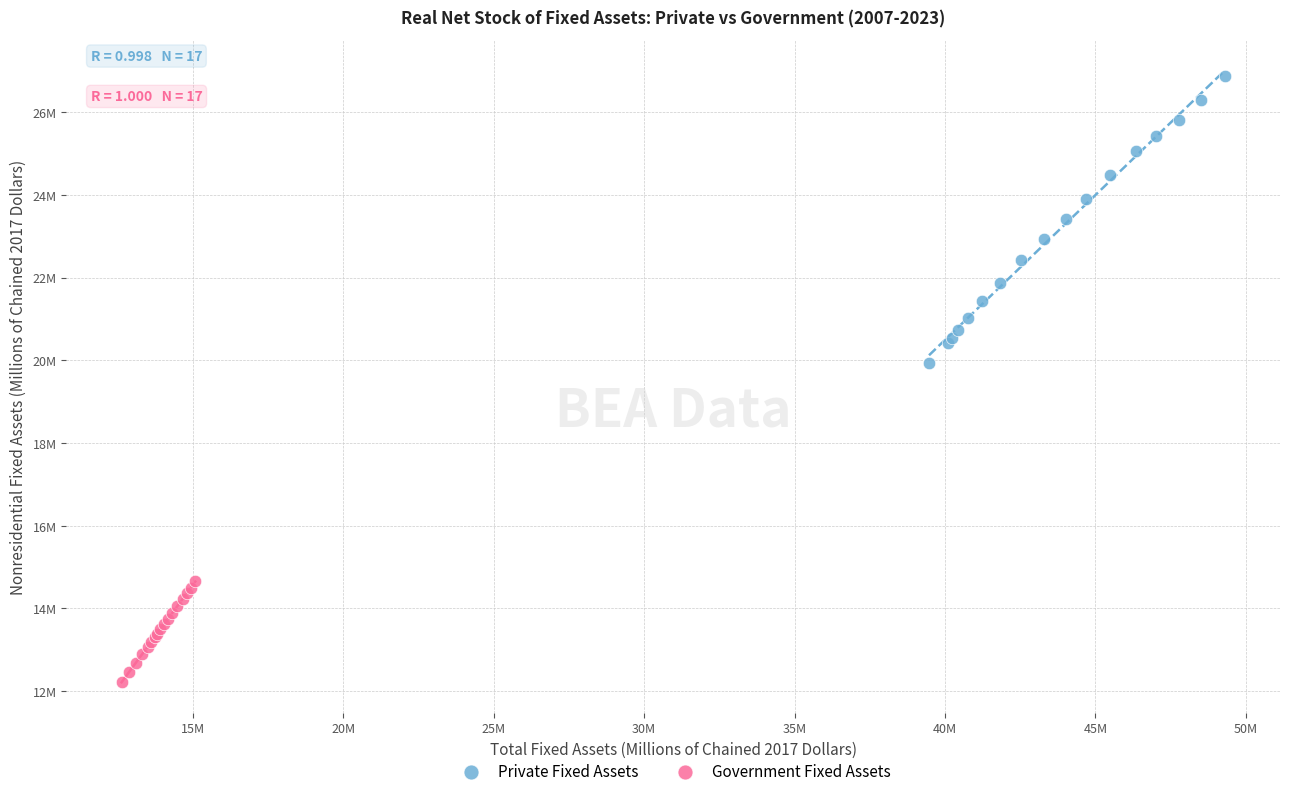

Which series contains the highest Y value?

Private Fixed Assets